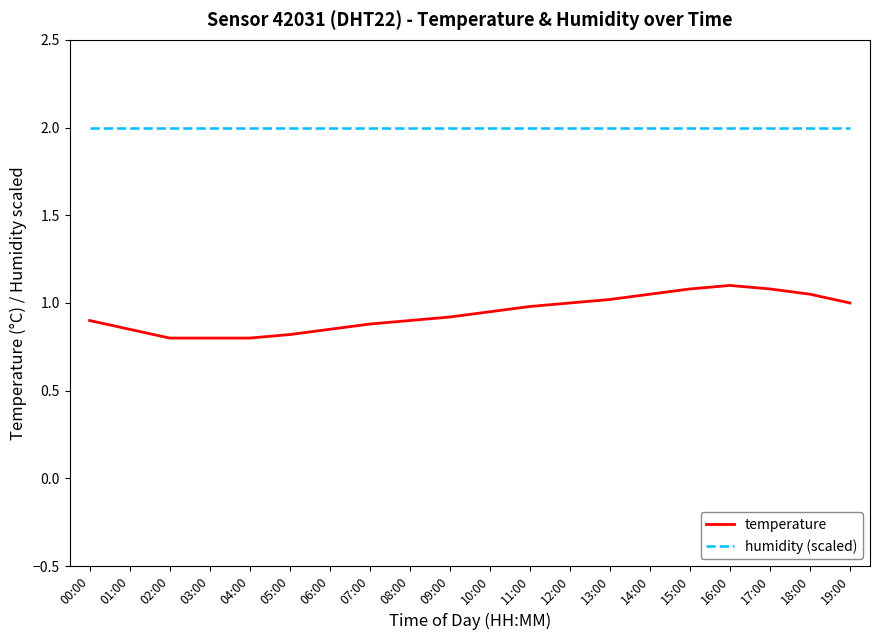

What position from the right is 14:00?

6